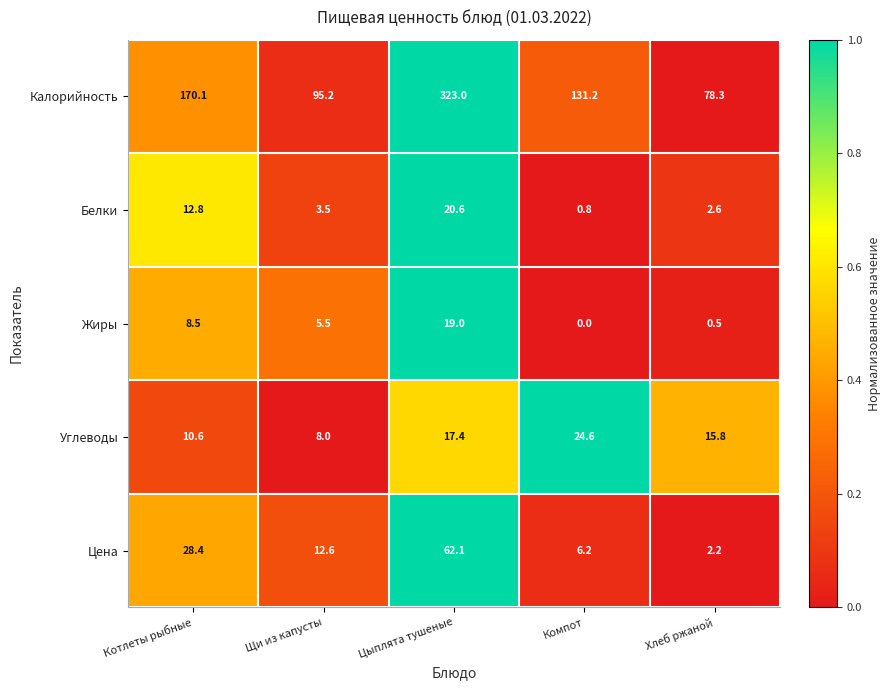

What is the average value of the Белки series?

8.1